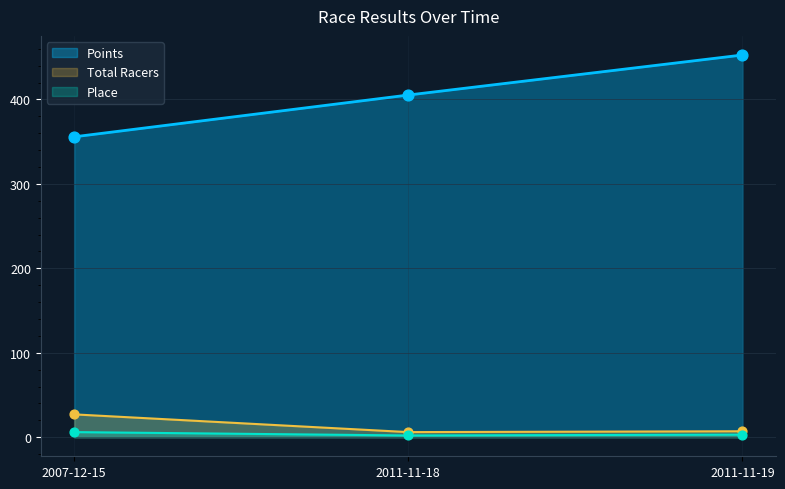

What is the total value across all series at 2011-11-19?

462.6